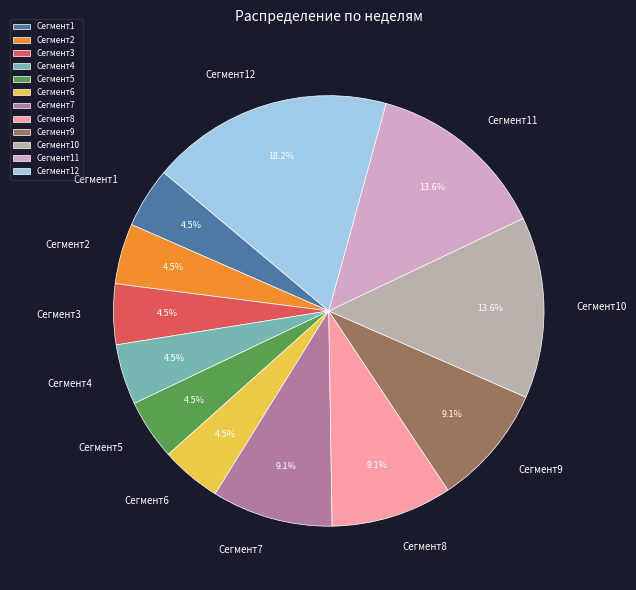

Which category has the biggest portion of the pie?

Сегмент12